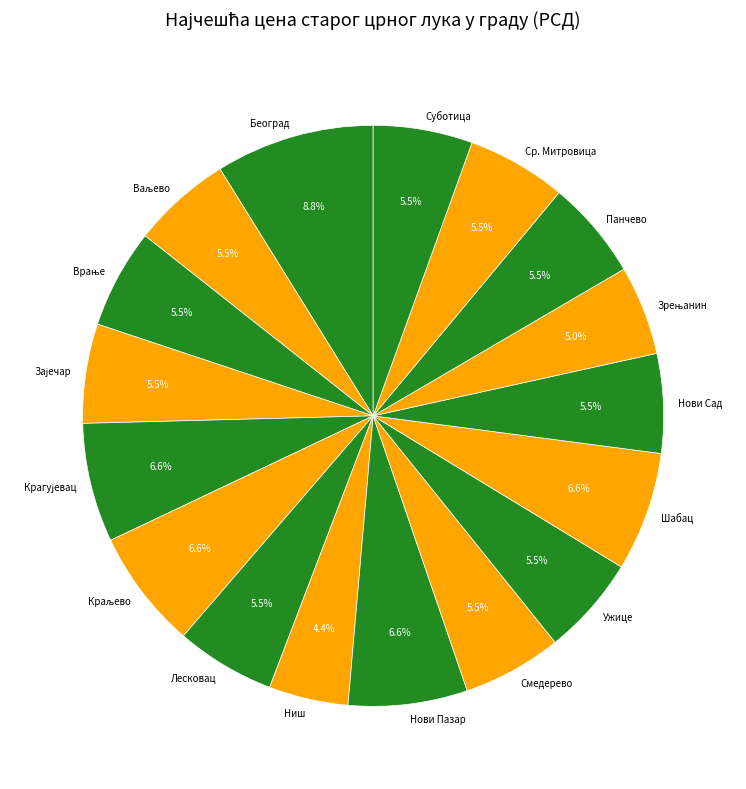

Does any single category account for the majority?

No